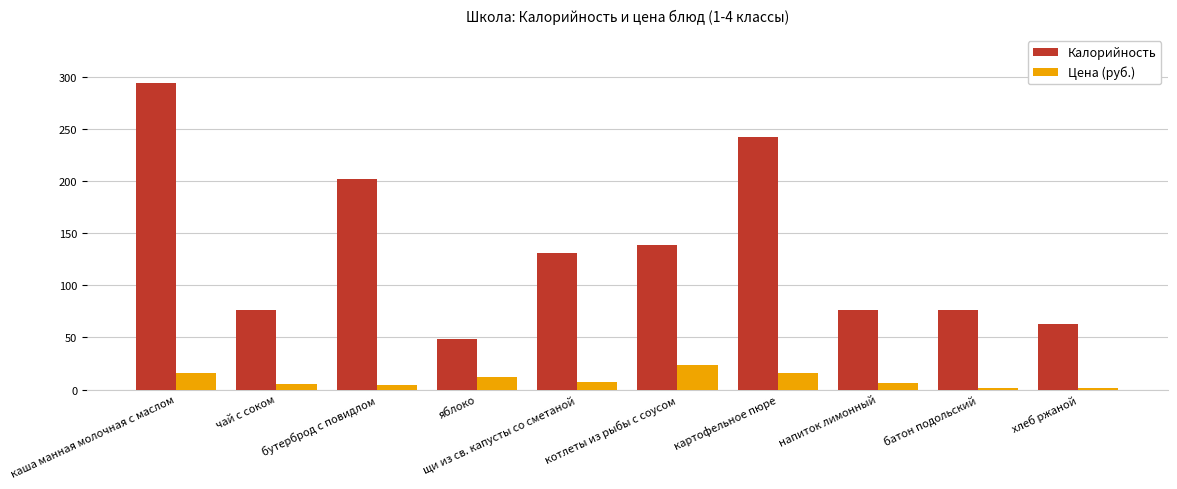

Are the bars horizontal?

No